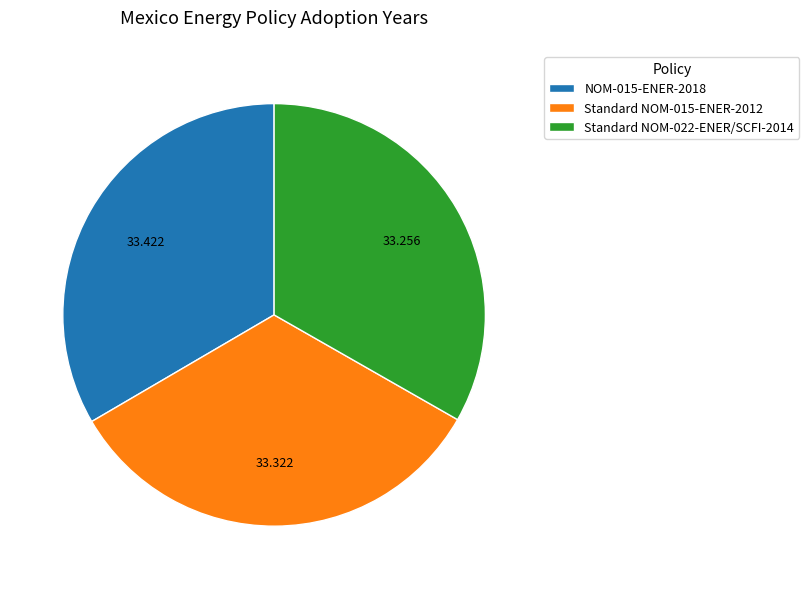

The NOM-015-ENER-2018 slice represents 20% of the pie. True or false?

False